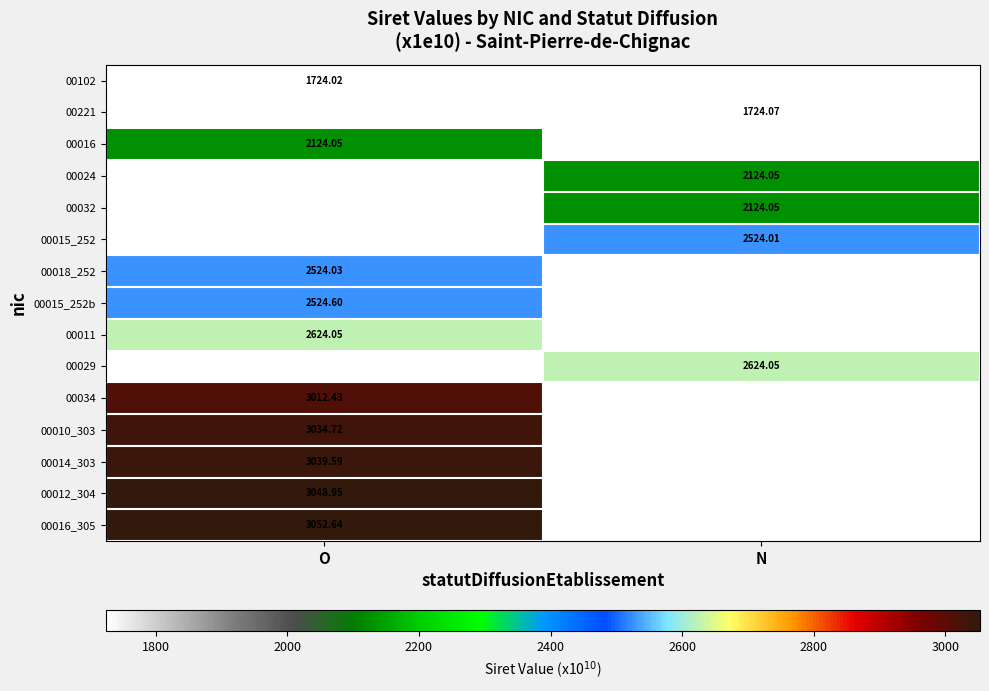

Is the value of 00034 at O greater than the value of 00011 at O?

Yes